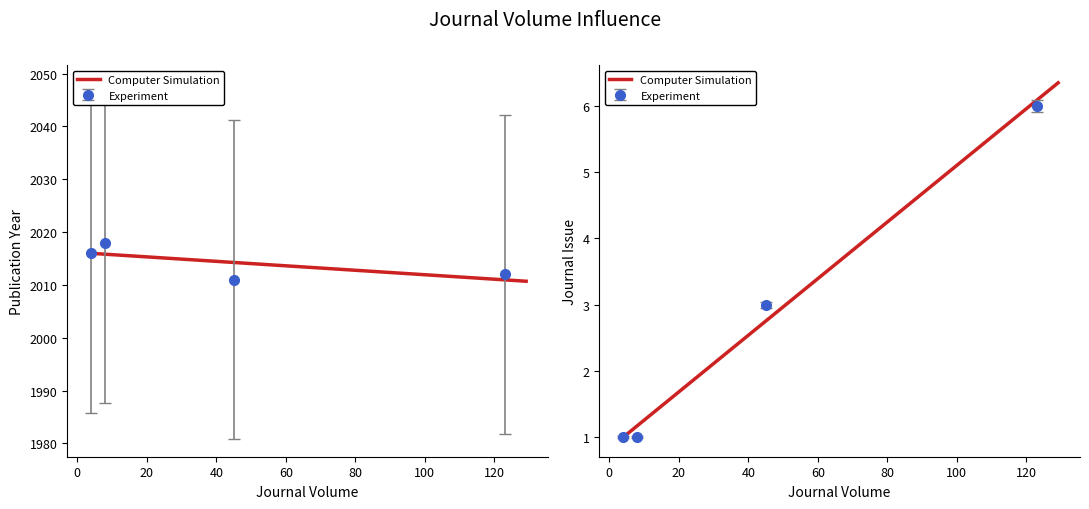

Which series has the largest range (max minus min)?

Publication Year